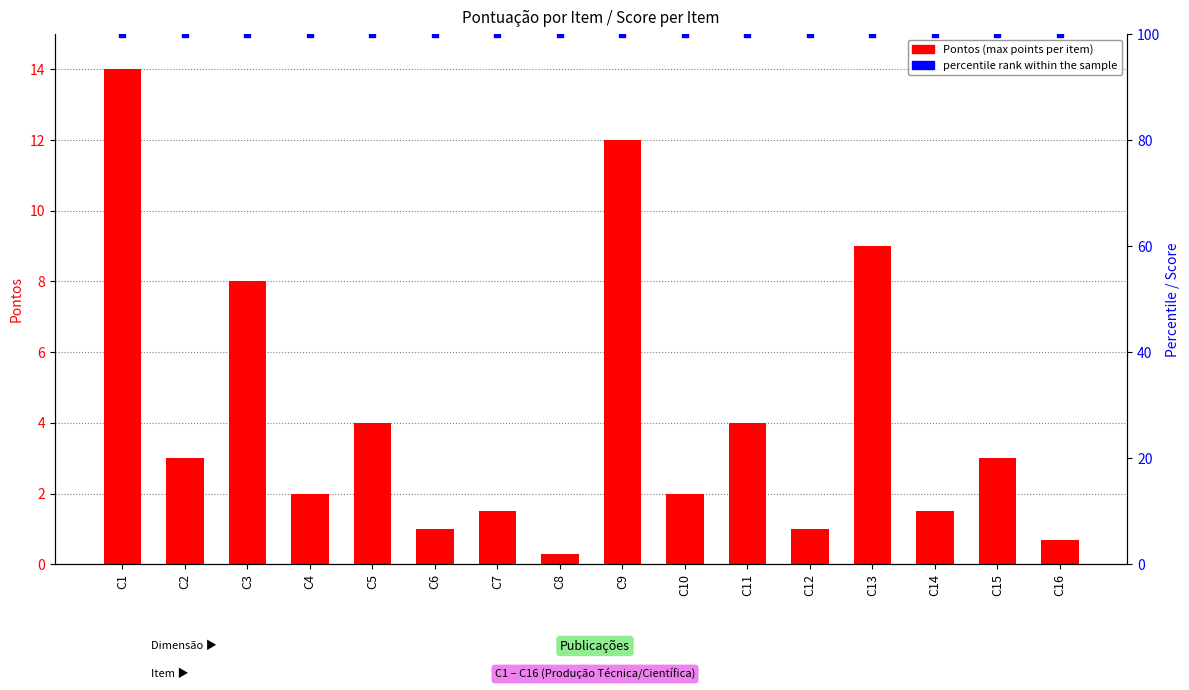

Which series has the largest total across all categories?

percentile rank